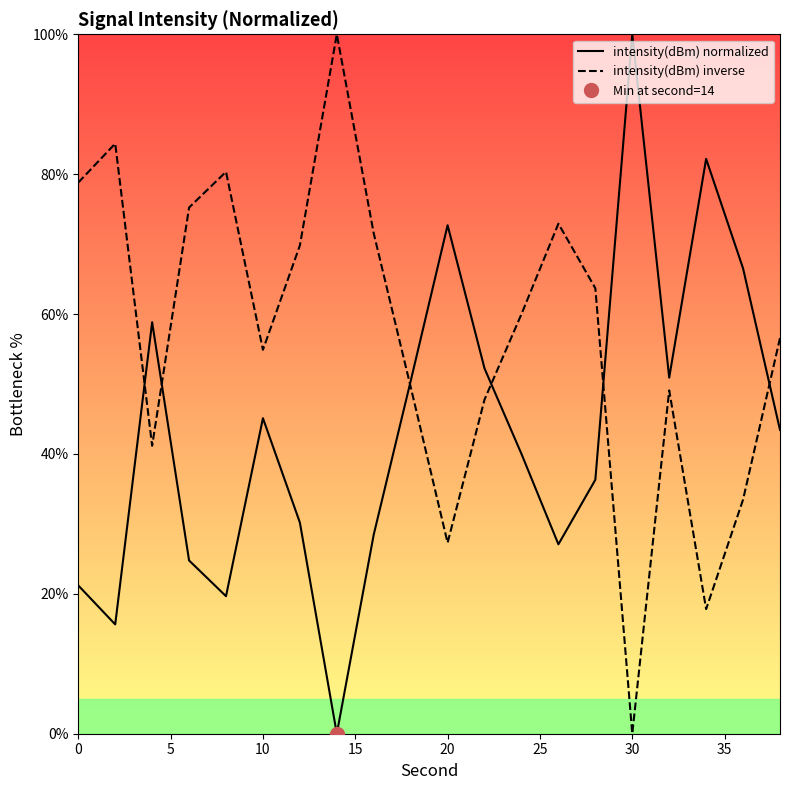

Is it true that intensity(dBm) inverse equals 54.9 at 10?

True